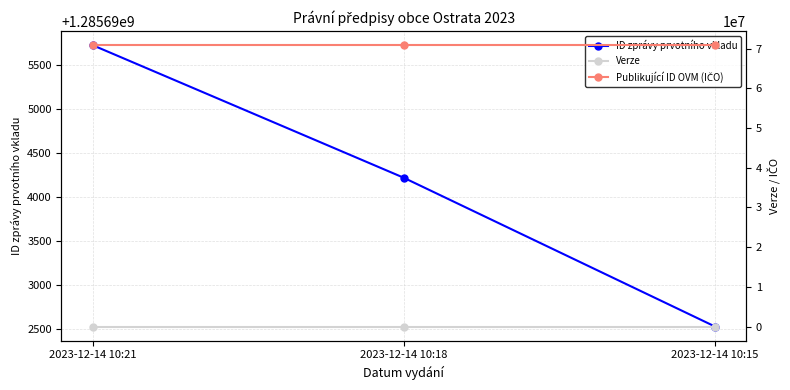

At which category is the sum across all series the highest?

2023-12-14 10:21